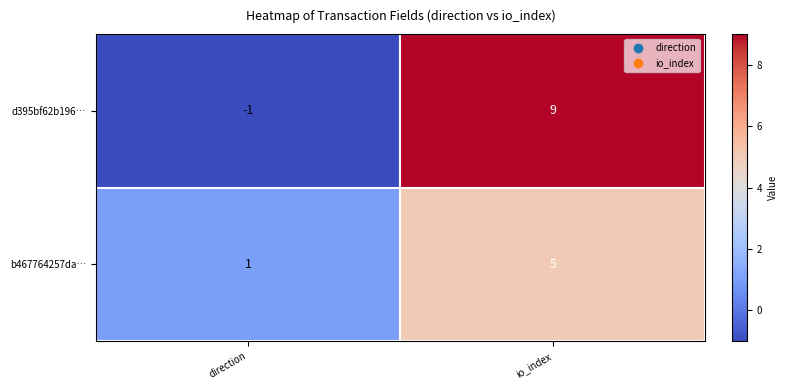

Reading left to right, transcribe all the data shown in this chart.

d395bf62b196…: direction=-1	io_index=9
b467764257da…: direction=1	io_index=5